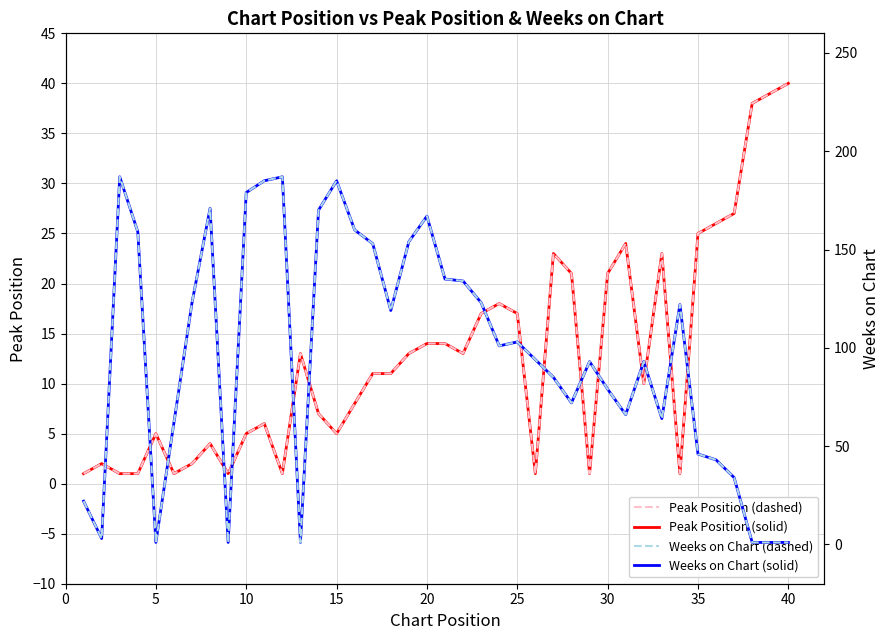

Is it true that Peak Position (solid) equals 1 at 10?

False